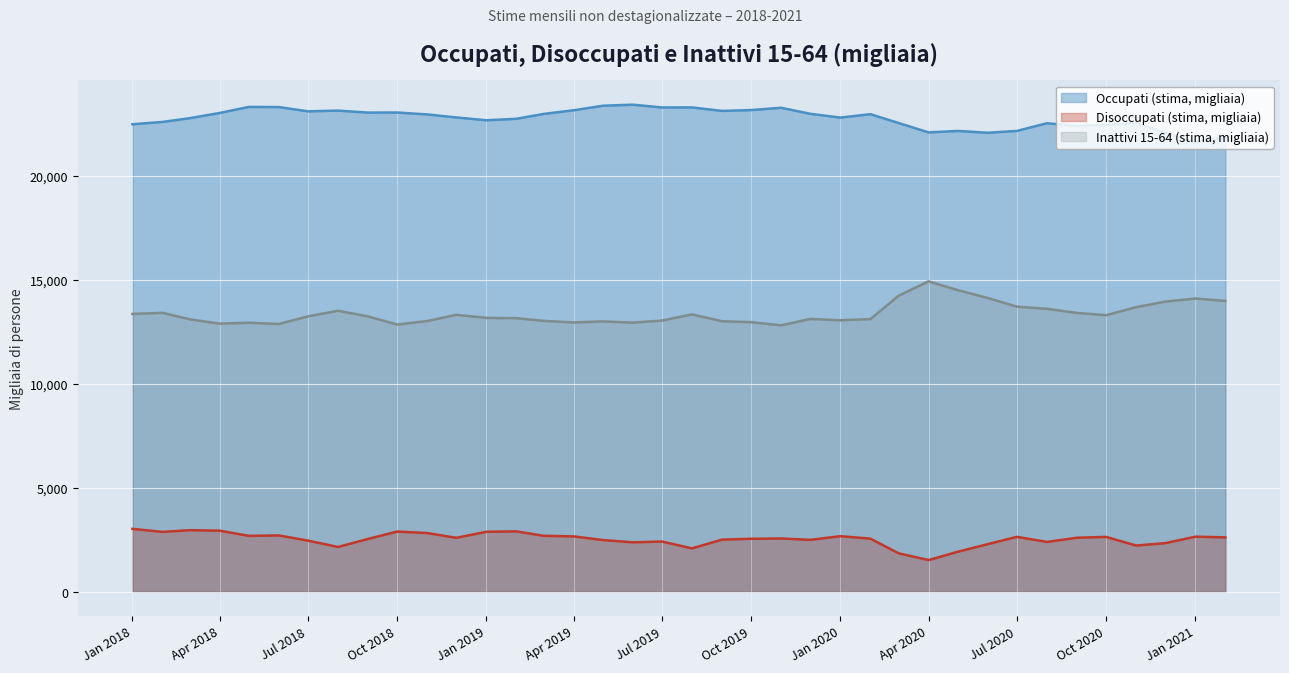

True or false: Disoccupati (stima, migliaia) and Inattivi 15-64 (stima, migliaia) intersect in this chart.

False